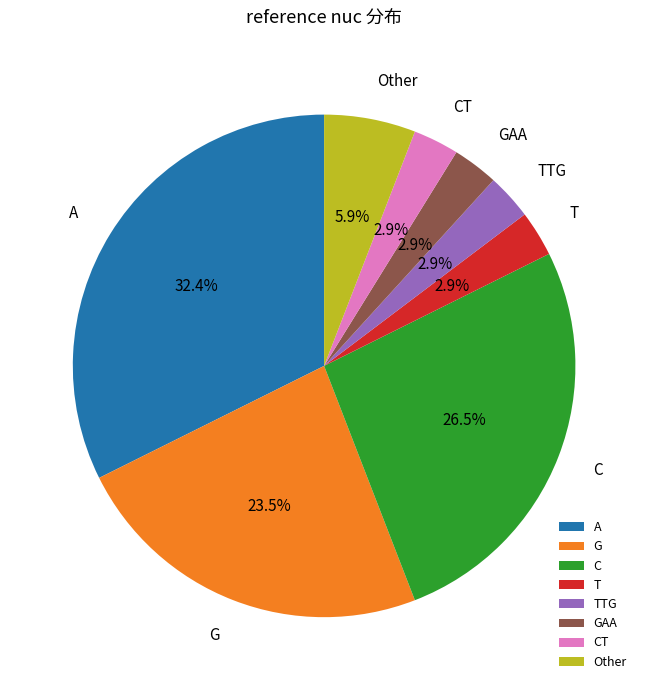

What is the total percentage of GAA and Other?

8.8%